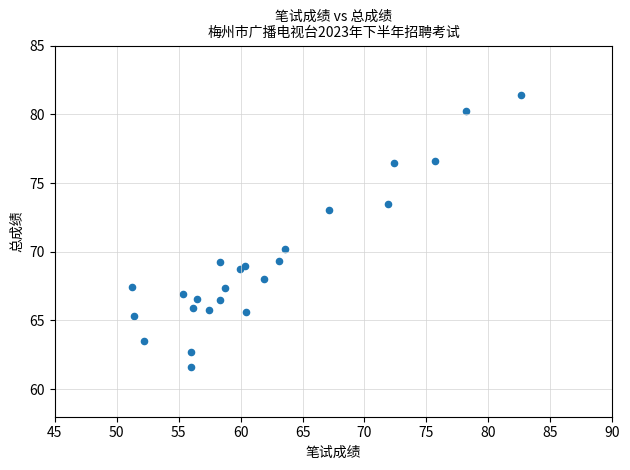

What Y value in the scatter plot is closest to 71?

70.2